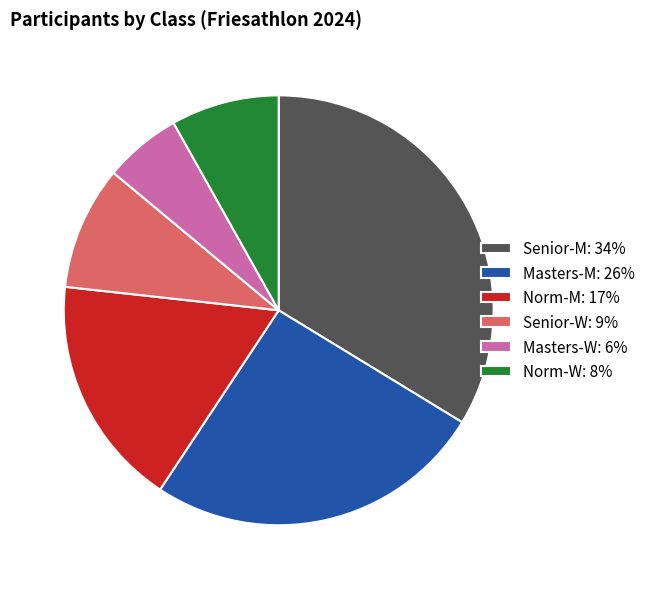

Which has a higher value, Masters-W: 6% or Senior-W: 9%?

Senior-W: 9%